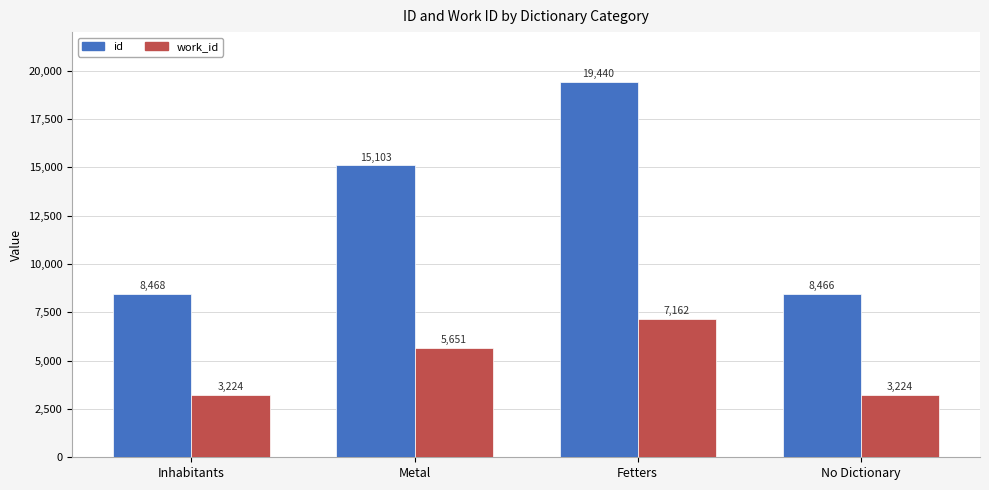

How many distinct data groups are displayed?

2